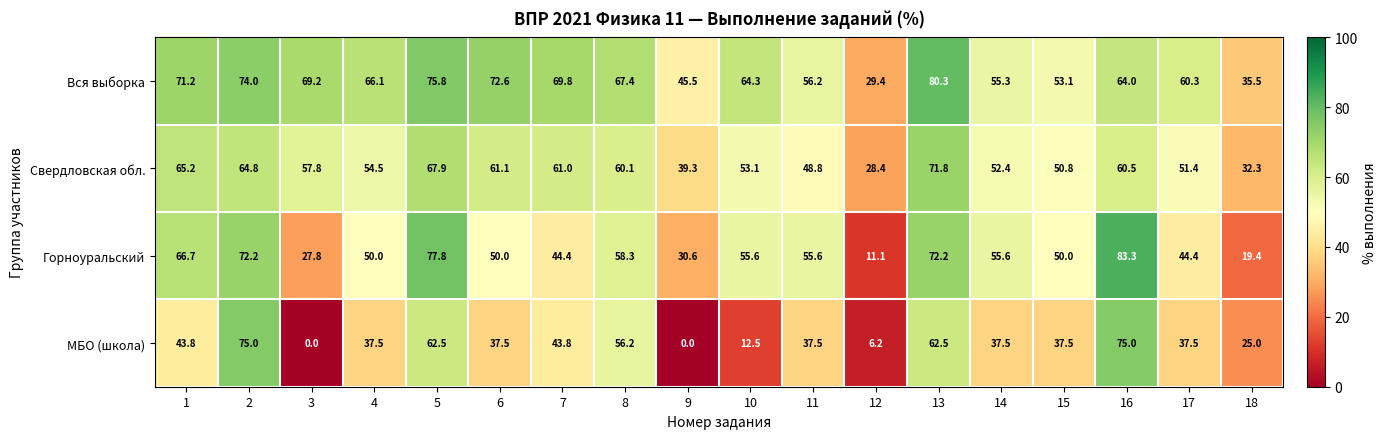

At which category is the sum across all series the highest?

13